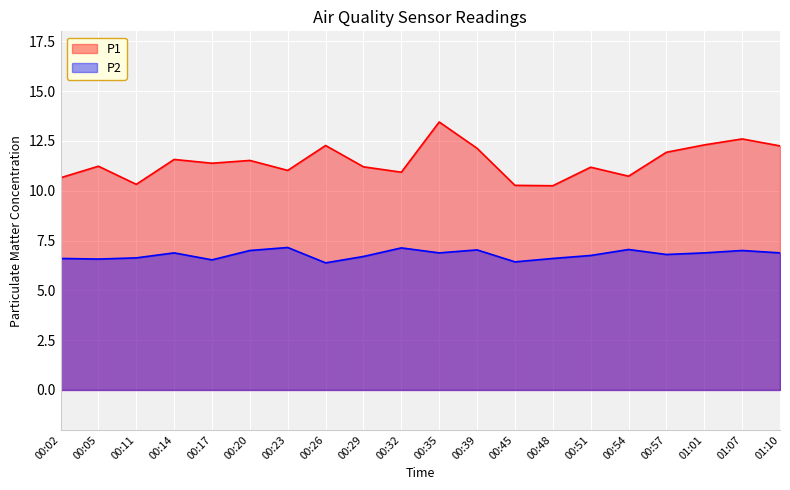

What is the maximum value for P2?

7.2